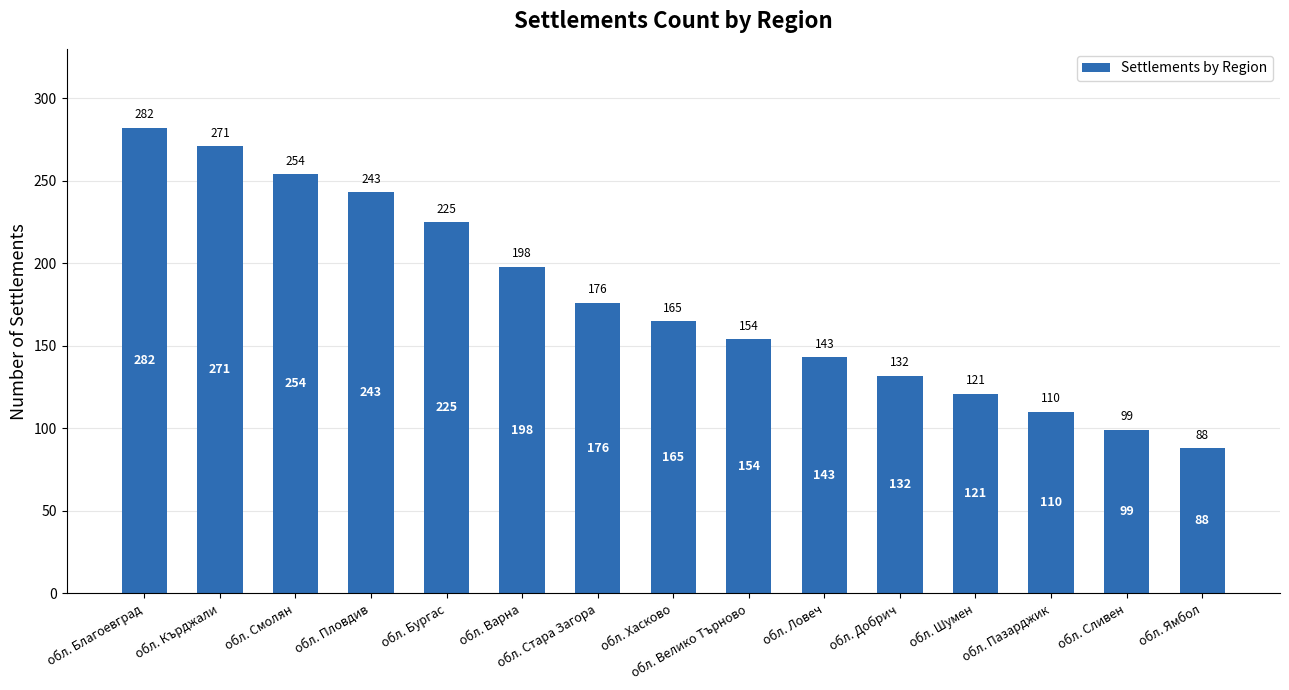

At which category does the chart reach its peak across all series?

обл. Благоевград